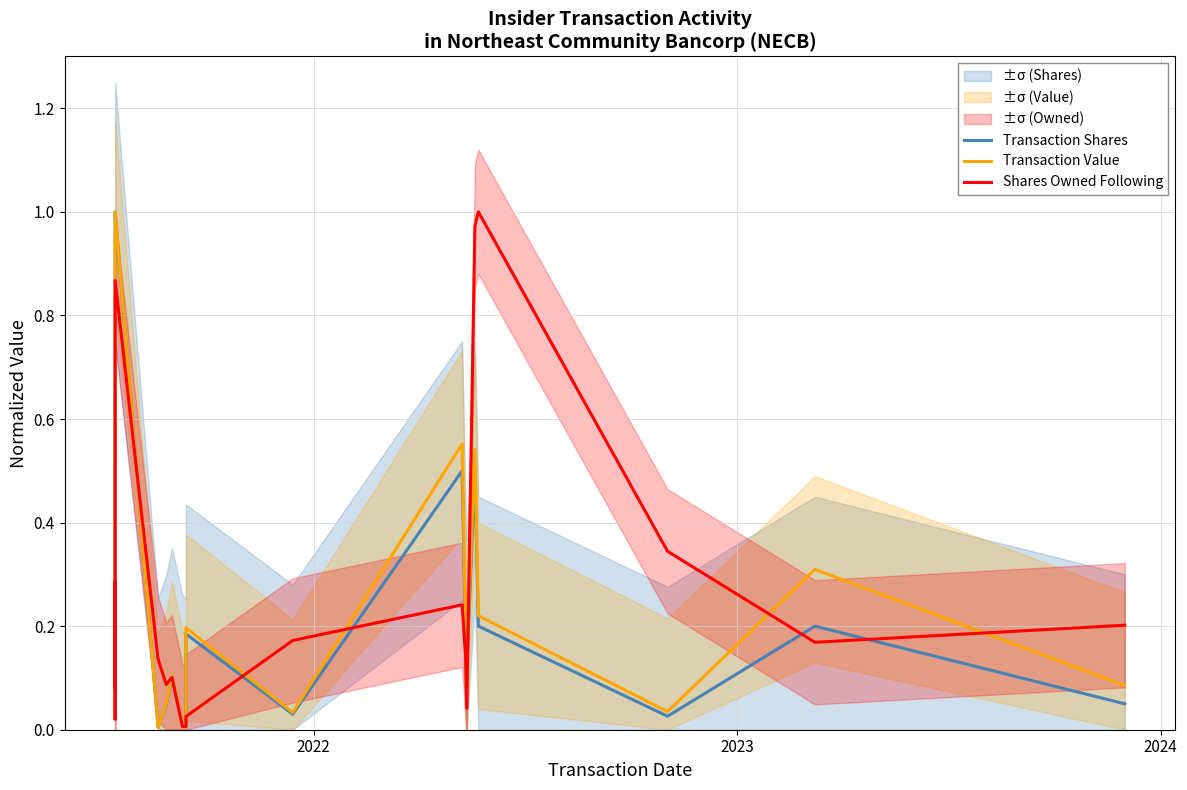

True or false: Shares Owned Following and Transaction Shares cross at least once.

True